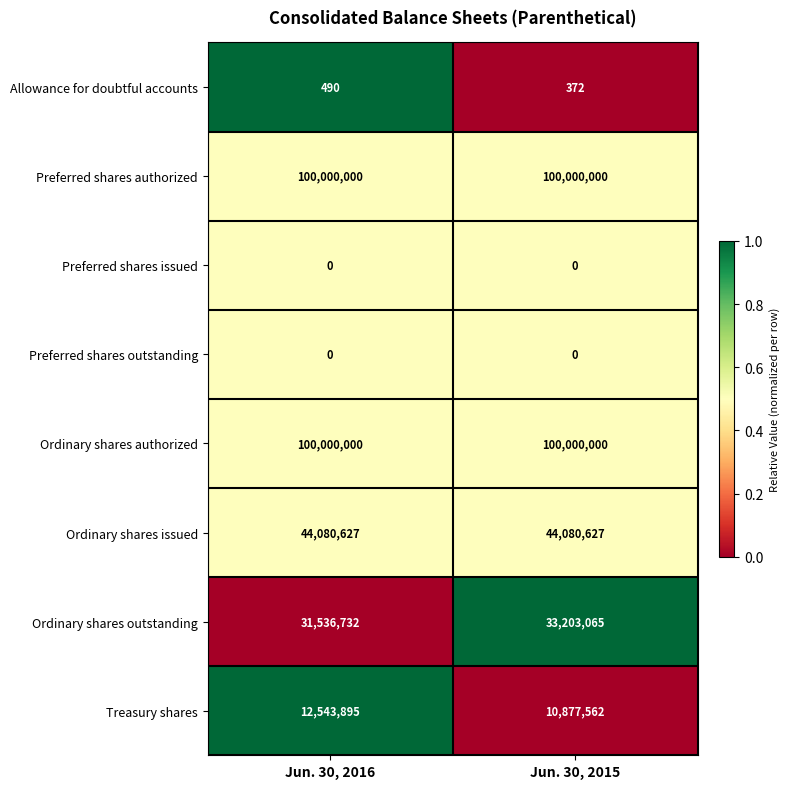

Reading right to left, transcribe all the data shown in this chart.

Allowance for doubtful accounts: Jun. 30, 2015=372	Jun. 30, 2016=490
Preferred shares authorized: Jun. 30, 2015=100000000	Jun. 30, 2016=100000000
Preferred shares issued: Jun. 30, 2015=0	Jun. 30, 2016=0
Preferred shares outstanding: Jun. 30, 2015=0	Jun. 30, 2016=0
Ordinary shares authorized: Jun. 30, 2015=100000000	Jun. 30, 2016=100000000
Ordinary shares issued: Jun. 30, 2015=44080627	Jun. 30, 2016=44080627
Ordinary shares outstanding: Jun. 30, 2015=33203065	Jun. 30, 2016=31536732
Treasury shares: Jun. 30, 2015=10877562	Jun. 30, 2016=12543895